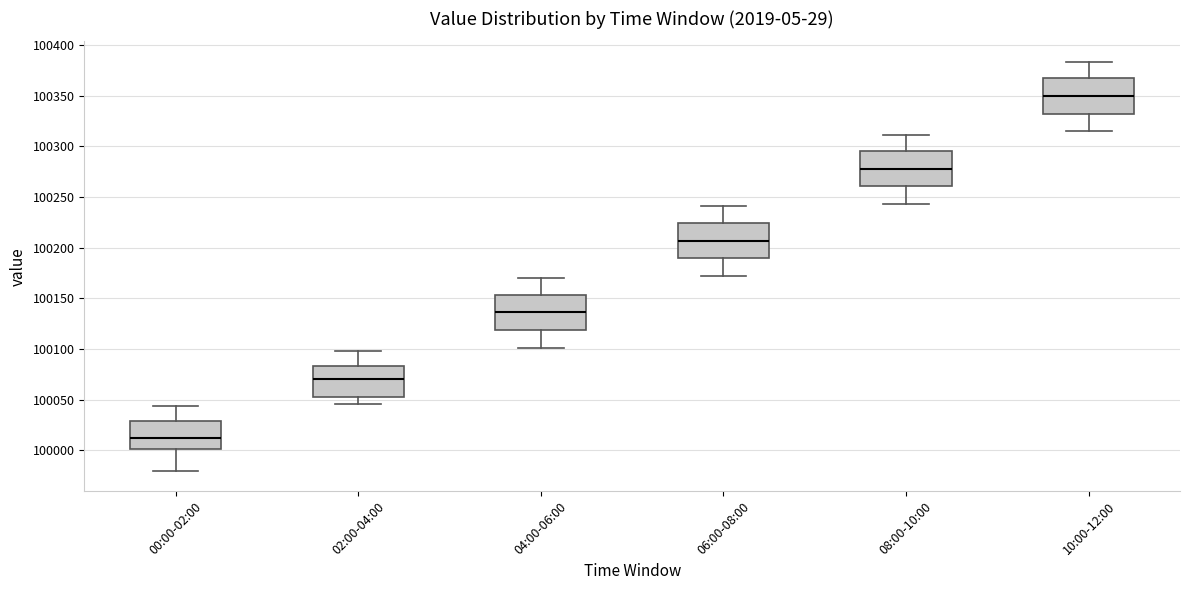

Where is the lower edge of the box for 10:00-12:00 on the y-axis? The values are not printed on the chart, so give them approximately, as read against the axis.

100330